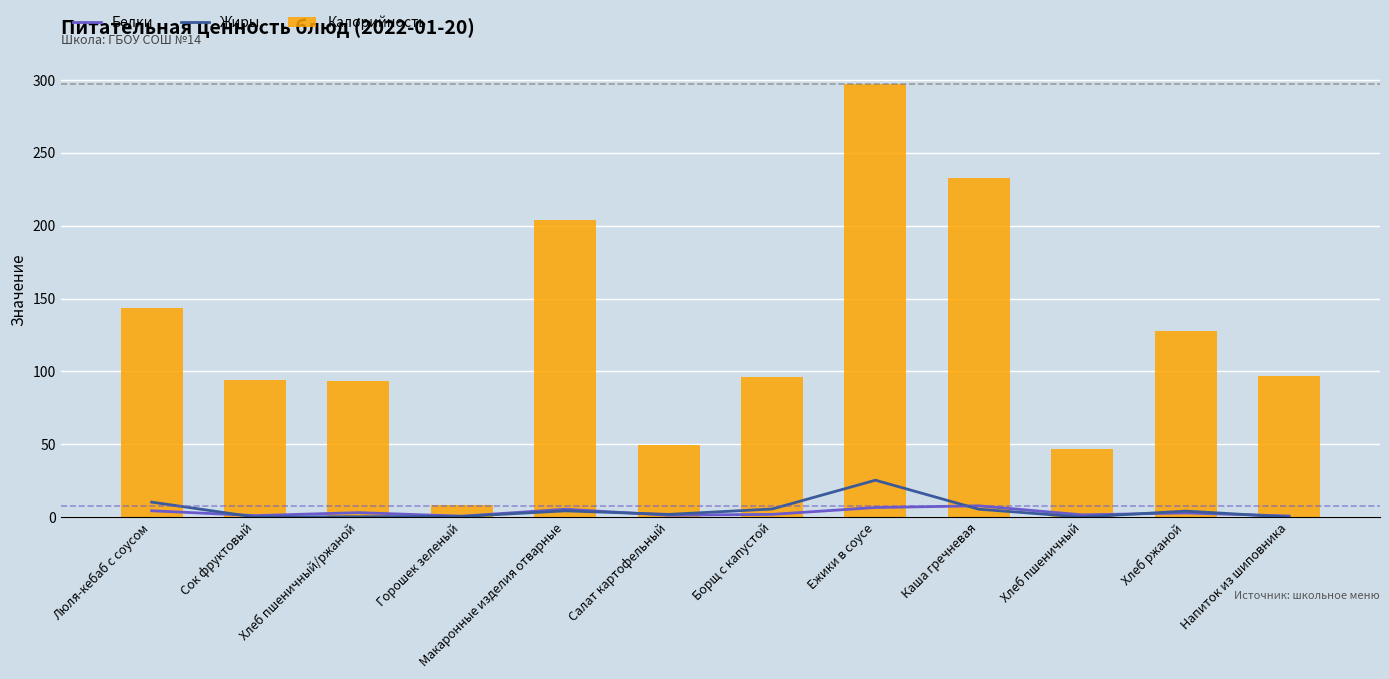

Which has a higher value, Макаронные изделия отварные or Люля-кебаб с соусом?

Макаронные изделия отварные